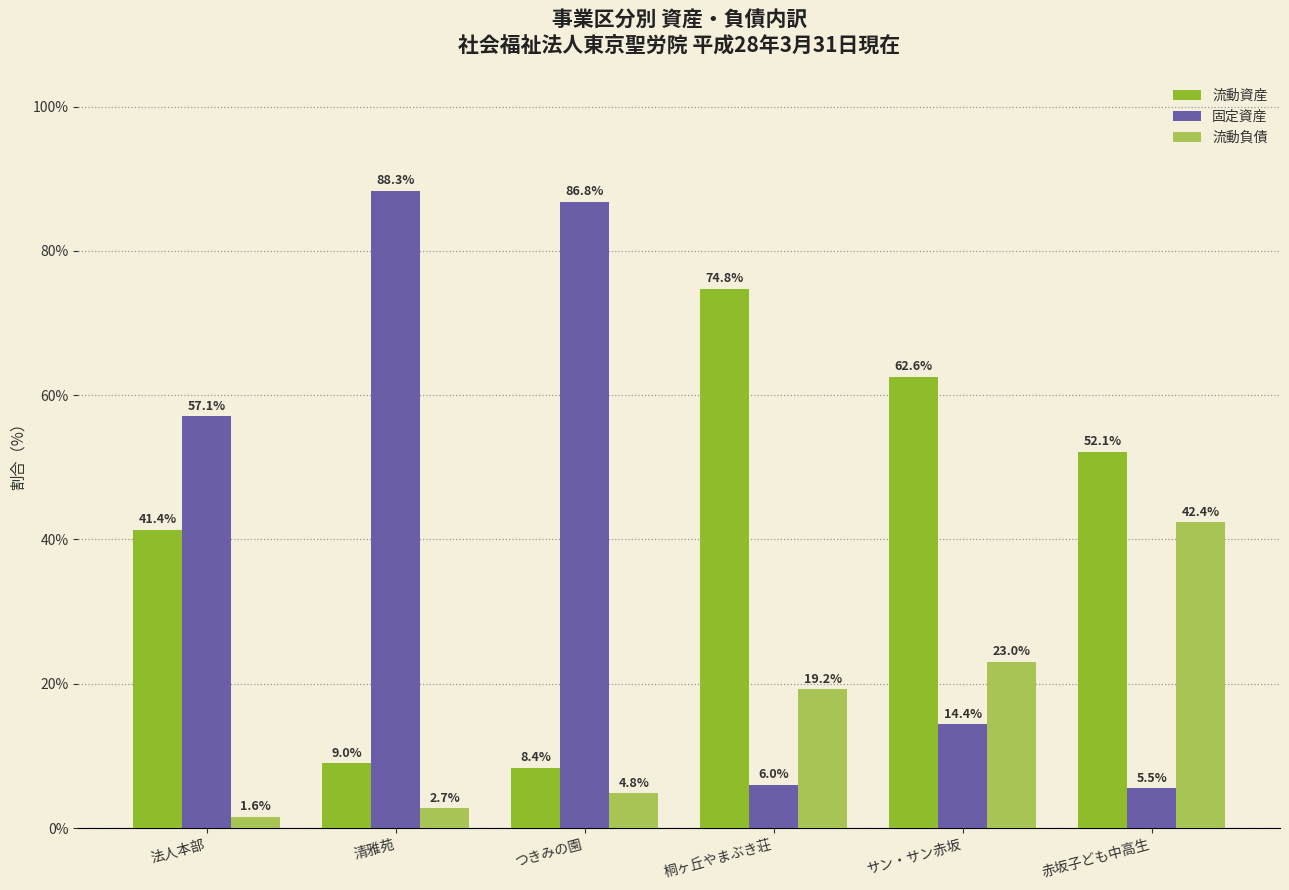

How many categories are shown in the chart?

6